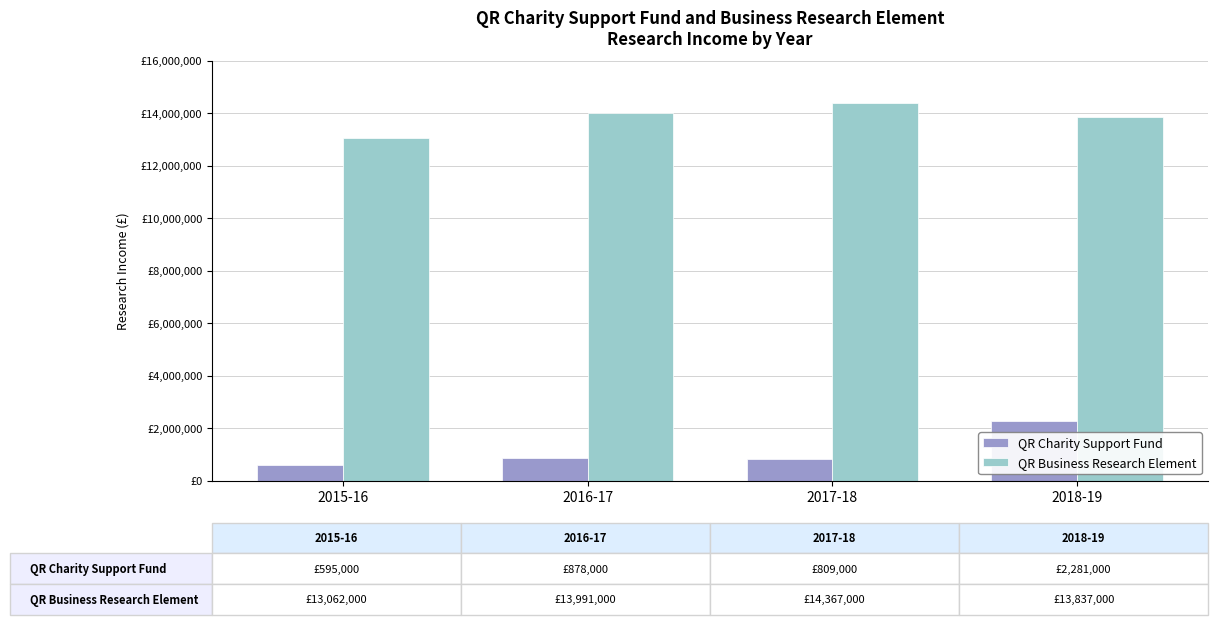

At which category is the sum across all series the highest?

2018-19